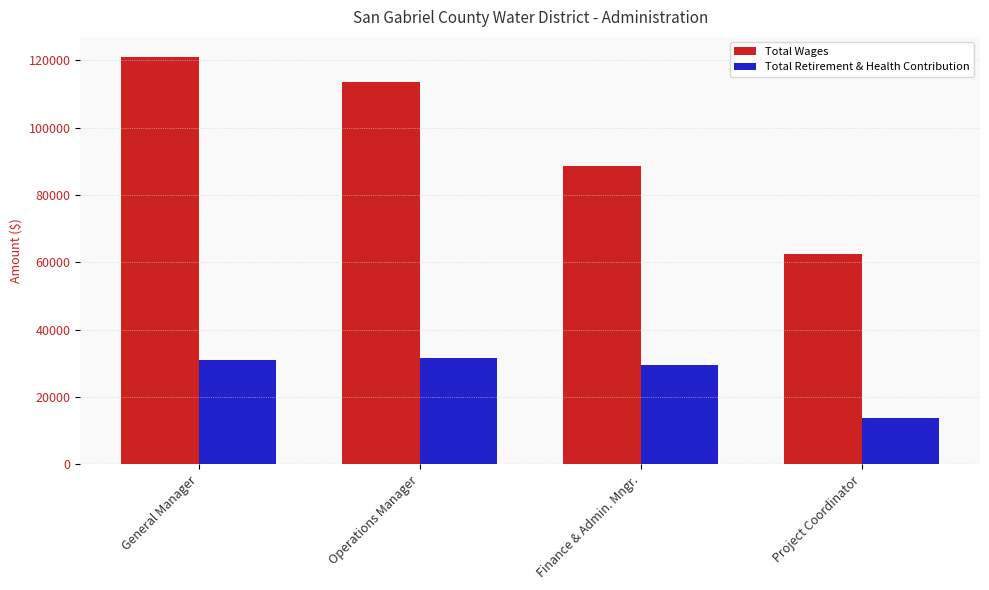

How many distinct data groups are displayed?

2